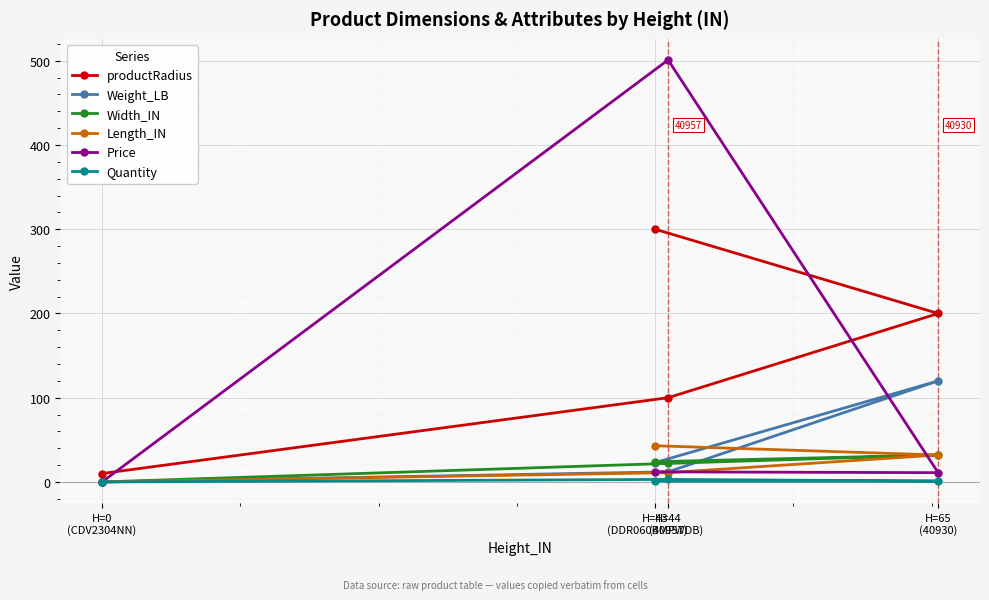

At how many categories does at least one series exceed 164?

3